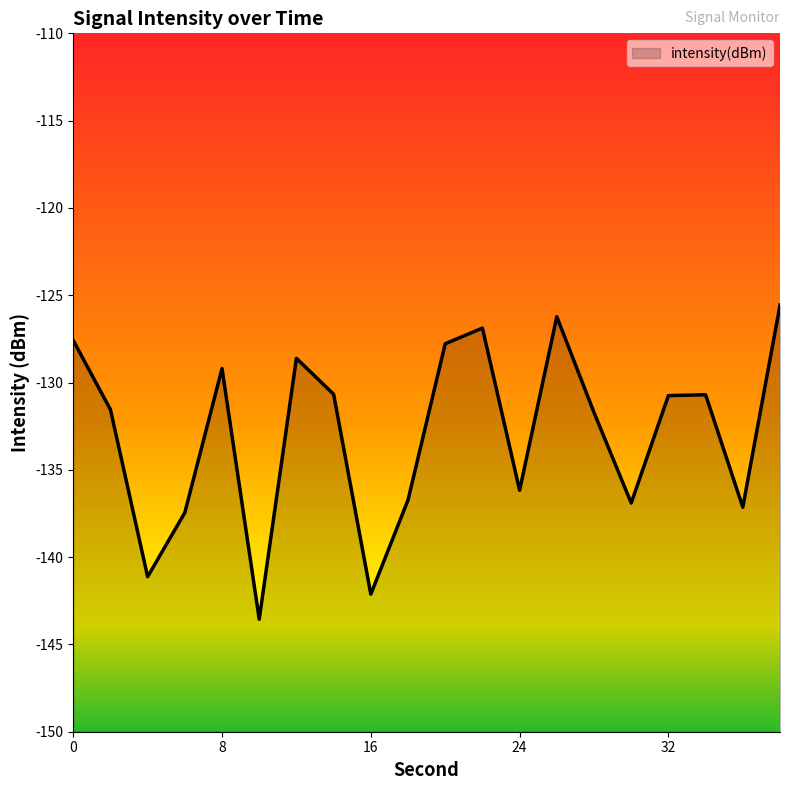

True or false: the data shows -136.9 at 30.

True